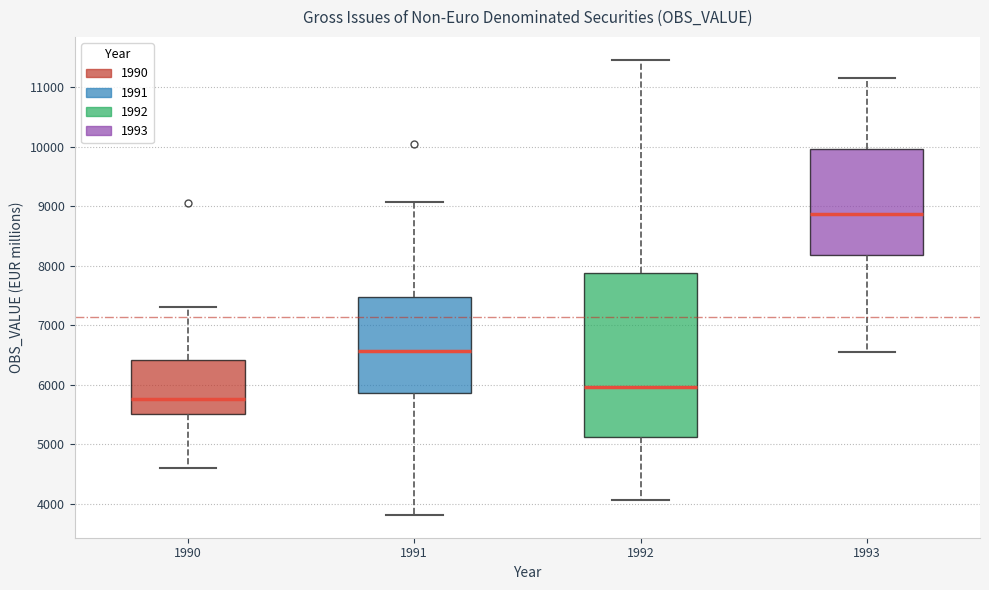

Comparing the boxes themselves (not the whiskers), which one is the tallest?

1992